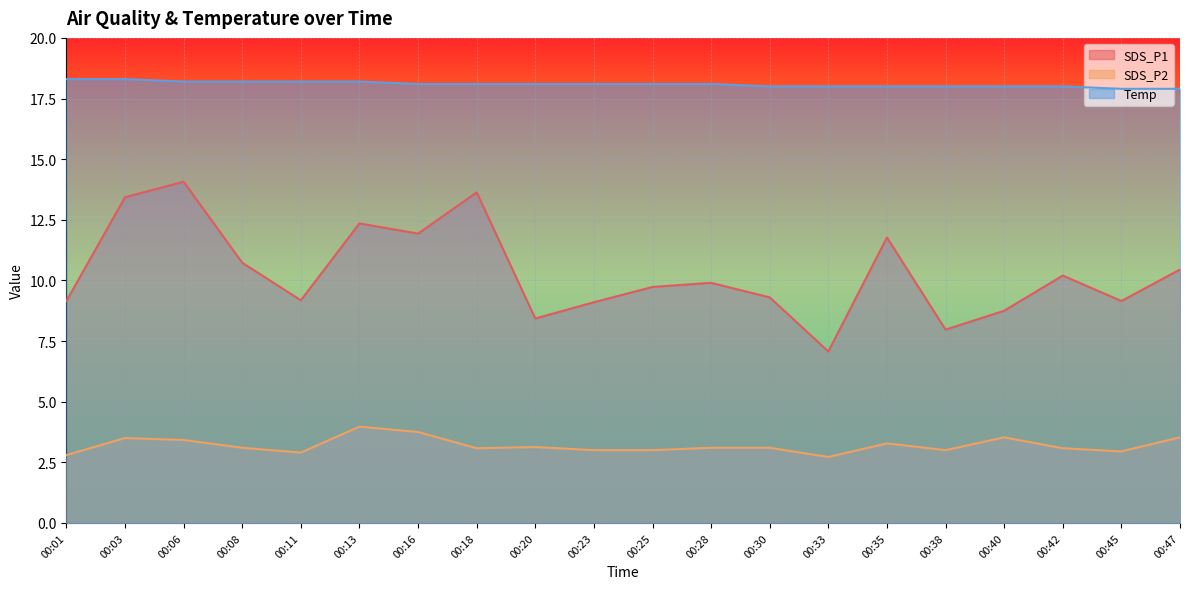

Reading right to left, what are all the values shown in this chart?

SDS_P1: 10.4	9.2	10.2	8.8	8.0	11.8	7.1	9.3	9.9	9.7	9.1	8.4	13.6	11.9	12.3	9.2	10.7	14.1	13.4	9.2
SDS_P2: 3.5	3.0	3.1	3.5	3.0	3.3	2.7	3.1	3.1	3.0	3.0	3.1	3.1	3.8	4.0	2.9	3.1	3.4	3.5	2.8
Temp: 17.9	17.9	18.0	18.0	18.0	18.0	18.0	18.0	18.1	18.1	18.1	18.1	18.1	18.1	18.2	18.2	18.2	18.2	18.3	18.3